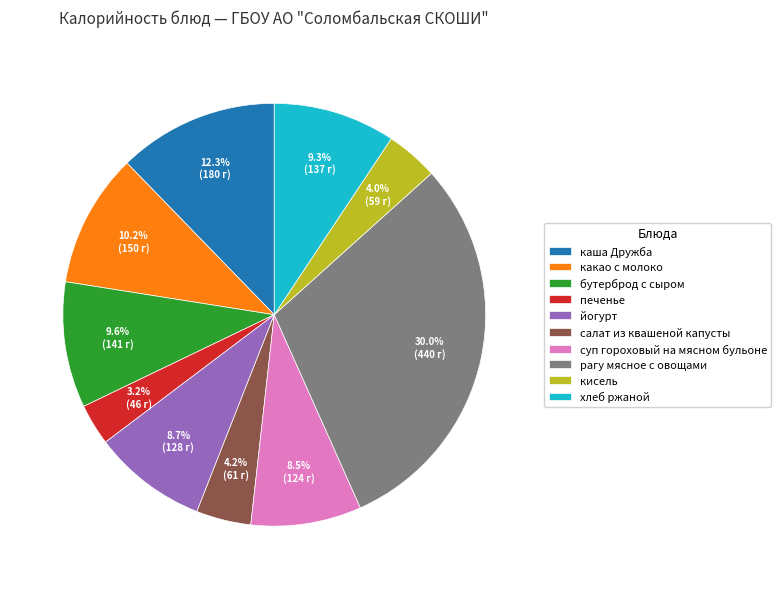

To the nearest percent, what percentage of the pie is каша Дружба?

12%